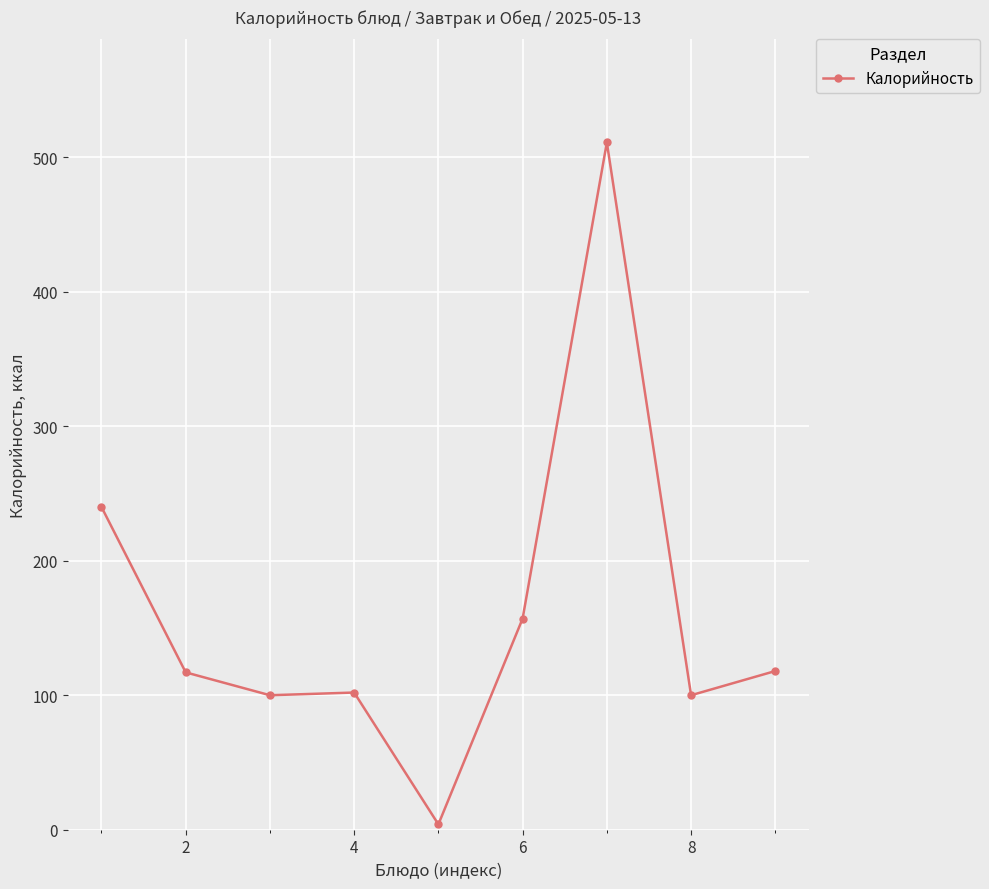

True or false: the data has more than 2 interior local peaks.

False